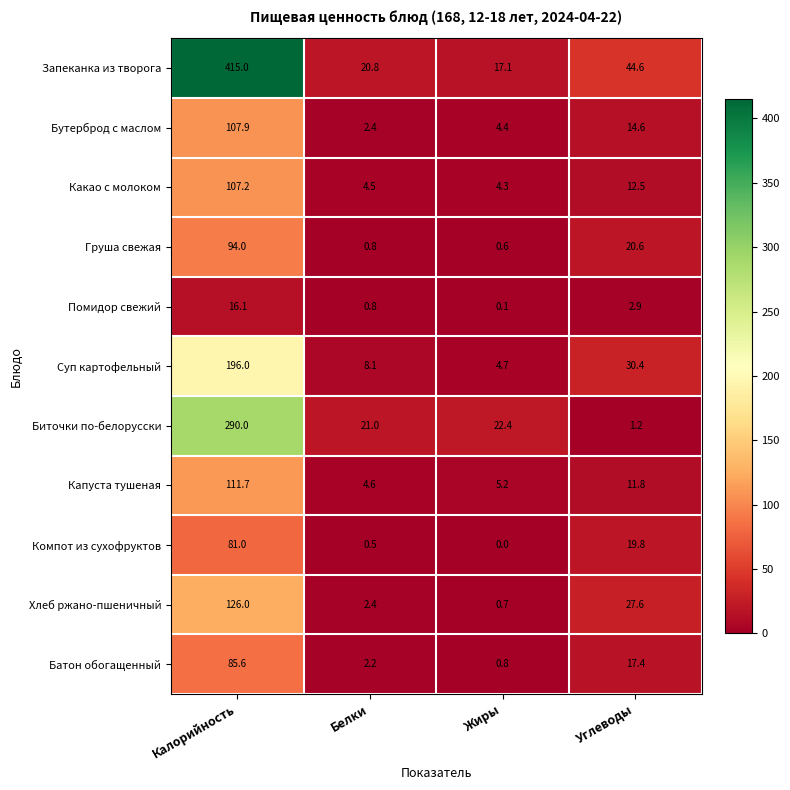

Where is Какао с молоком nearest to the value 55?

Углеводы